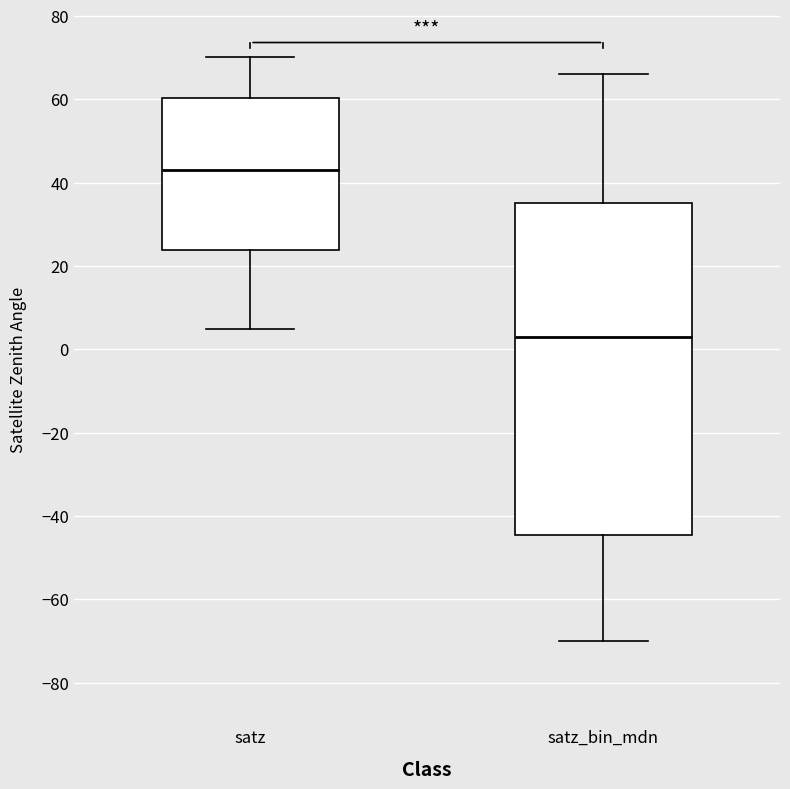

Which box's median line is the highest?

satz